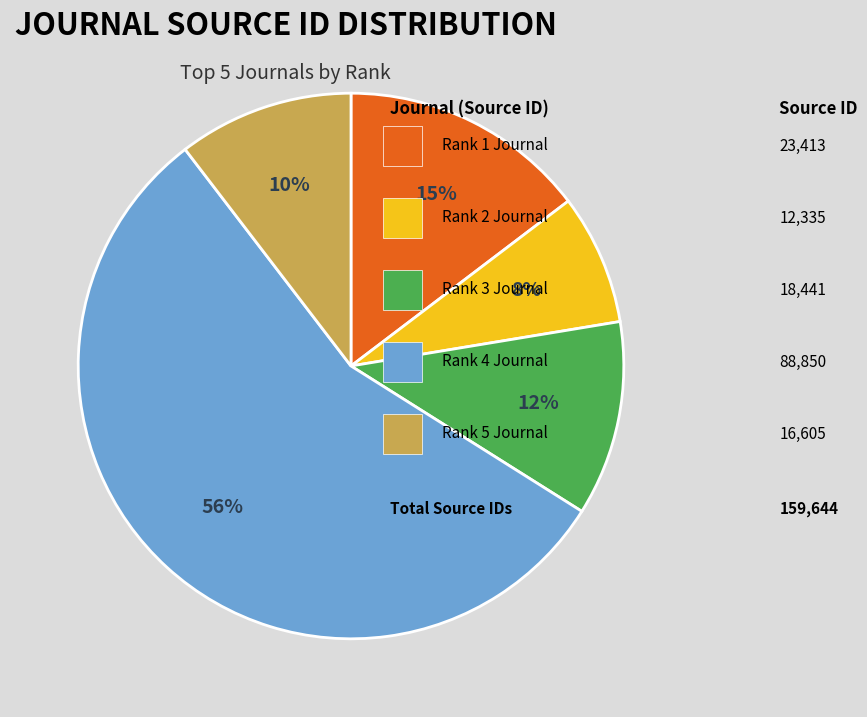

Does any single category account for the majority?

Yes